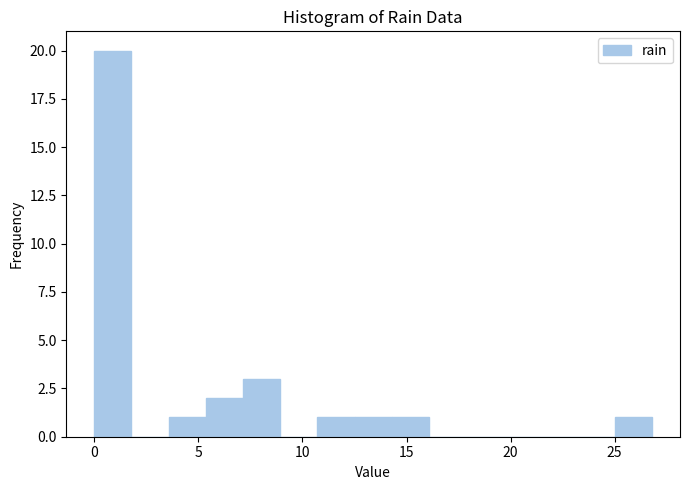

Read against the x-axis, roughly where is the centre of the tallest bar?

1.0